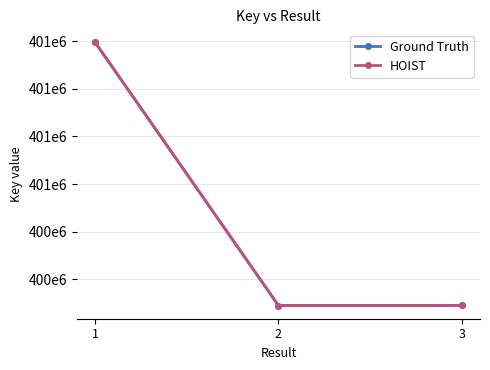

At how many categories does at least one series exceed 401067134?

1